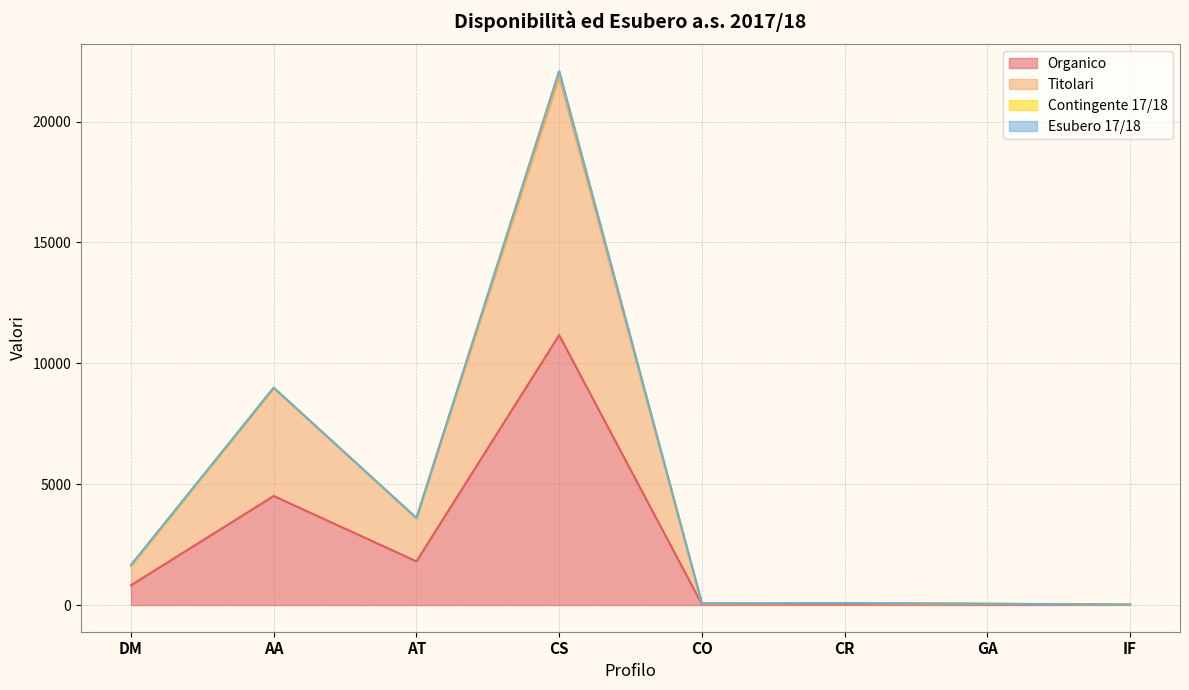

True or false: Titolari has more than 1 points higher than both neighbors.

True